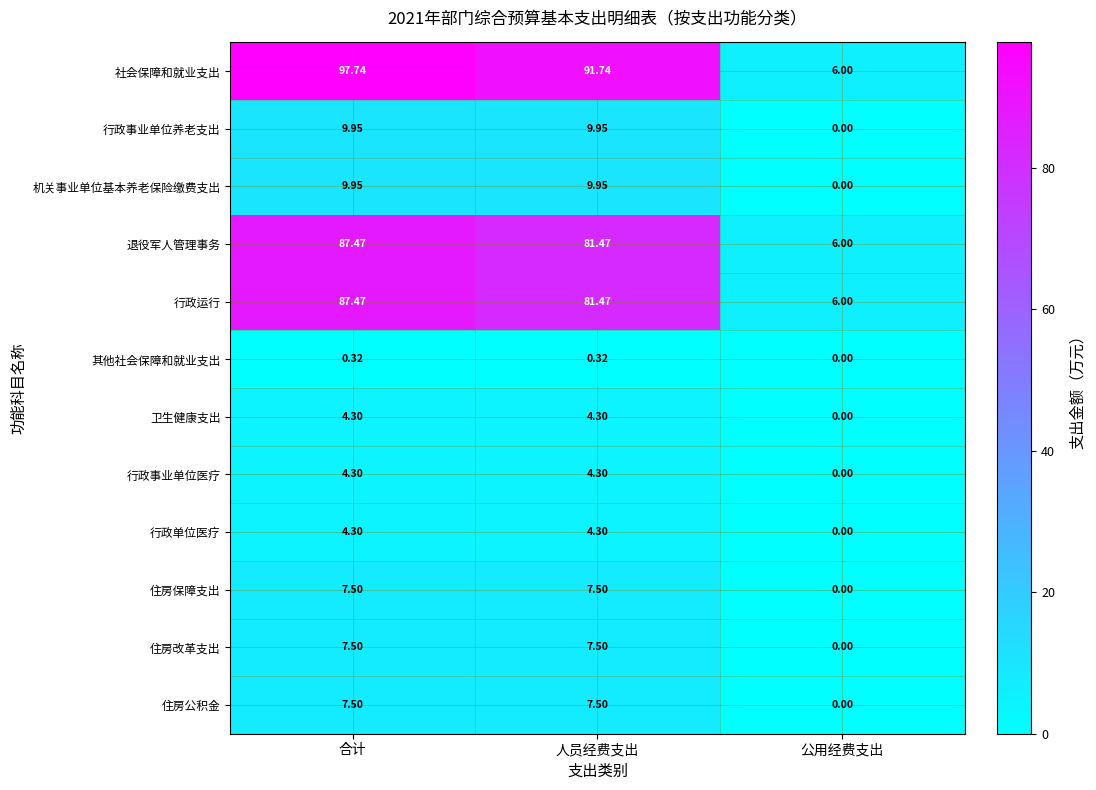

At which category does the chart reach its minimum across all series?

公用经费支出